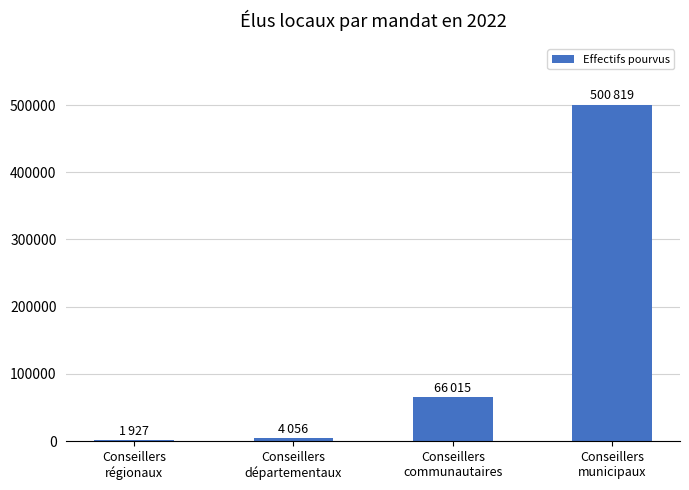

The chart shows a value of 66015 at Conseillers
communautaires. True or false?

True